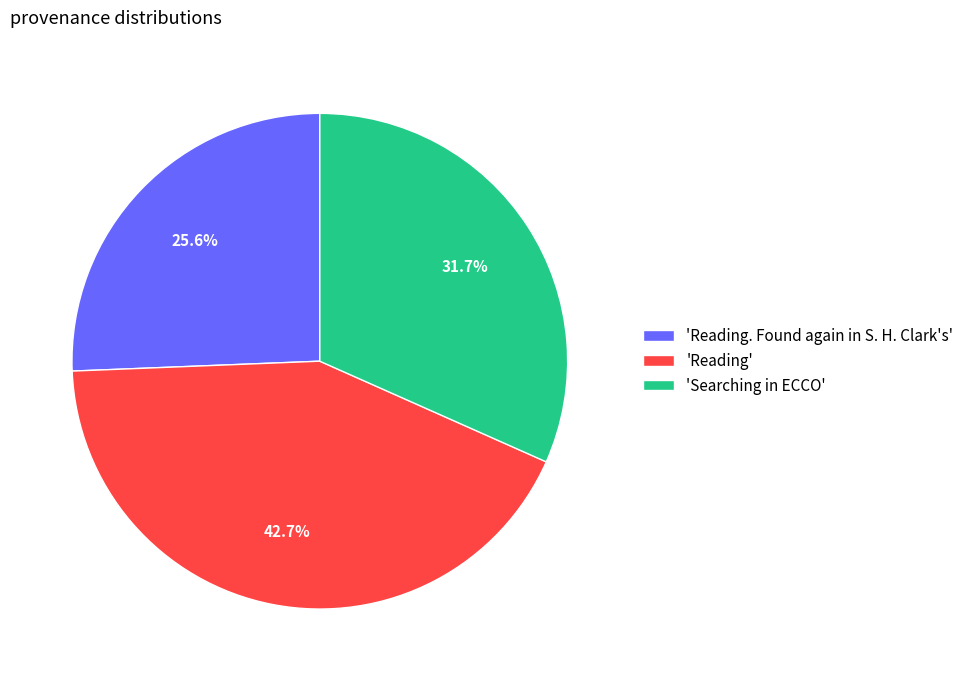

Rank the categories by value from lowest to highest.

'Reading. Found again in S. H. Clark's', 'Searching in ECCO', 'Reading'